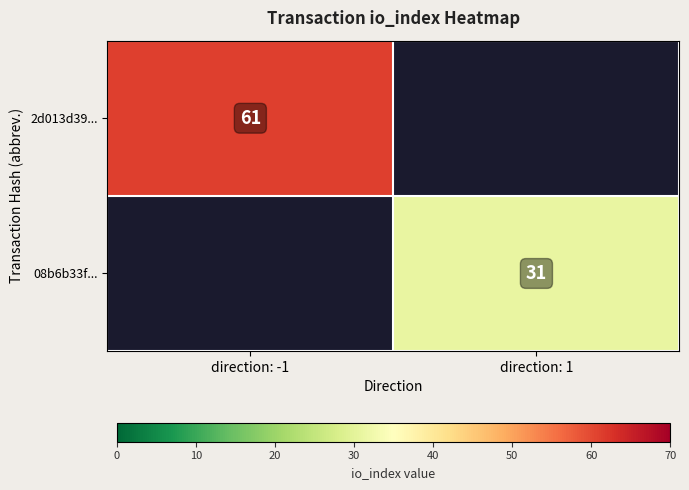

True or false: 2d013d39... has a value of 61 at direction: -1.

True